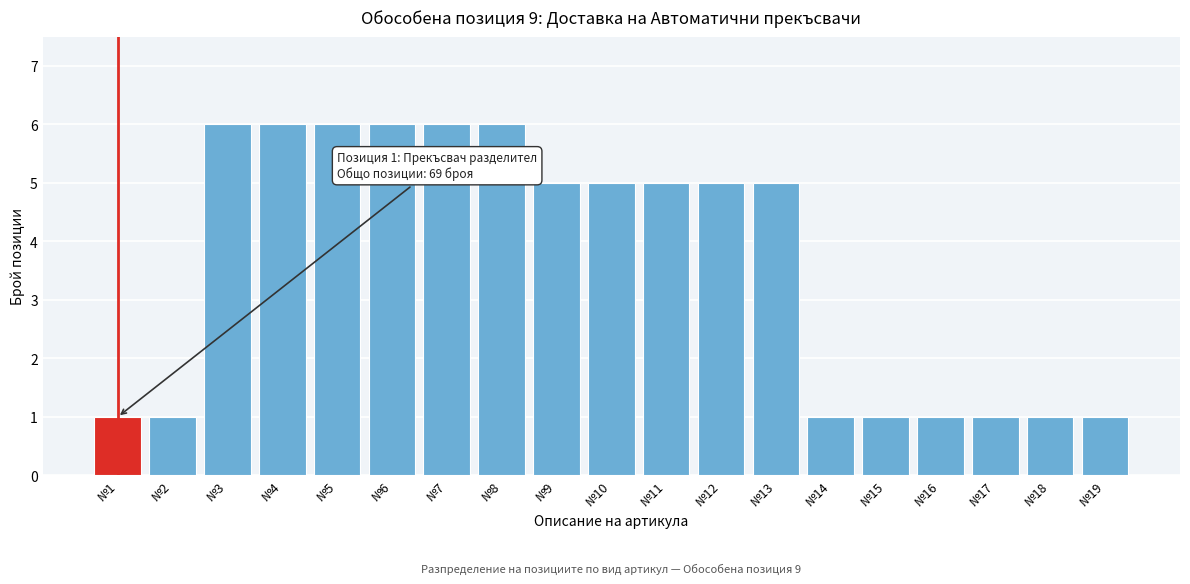

Reading left to right, list all the values displayed in this chart.

№1=1	№2=1	№3=6	№4=6	№5=6	№6=6	№7=6	№8=6	№9=5	№10=5	№11=5	№12=5	№13=5	№14=1	№15=1	№16=1	№17=1	№18=1	№19=1